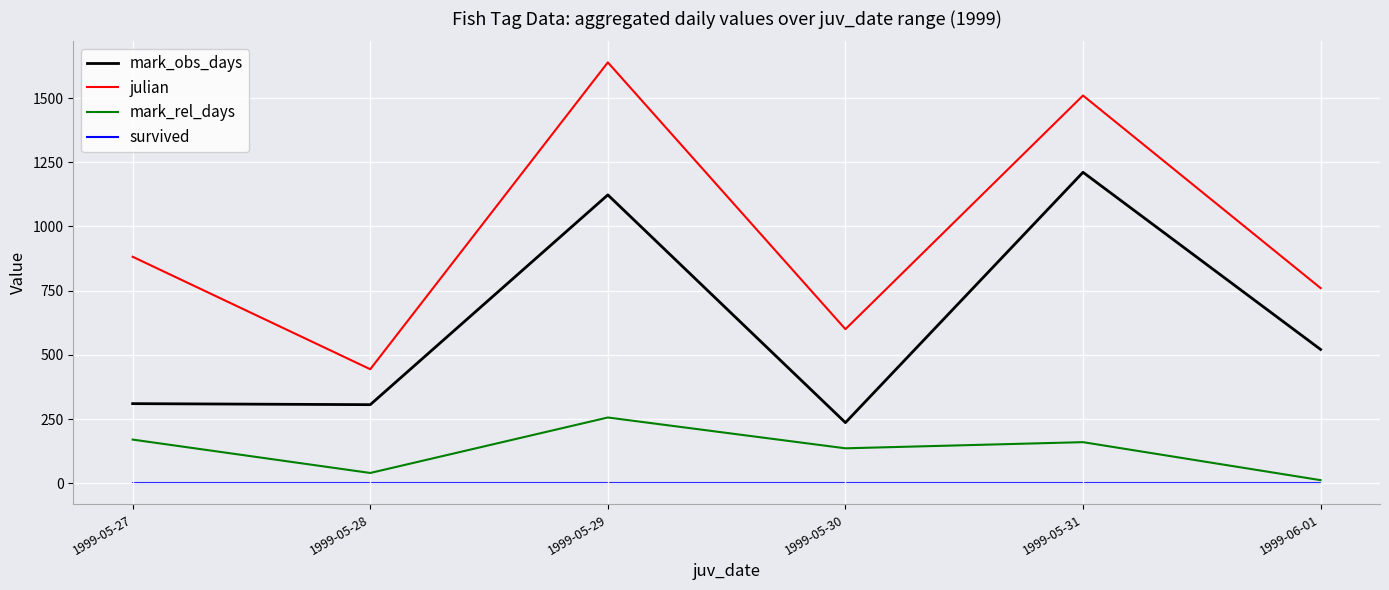

Is it true that mark_obs_days equals 1123 at 1999-05-29?

True